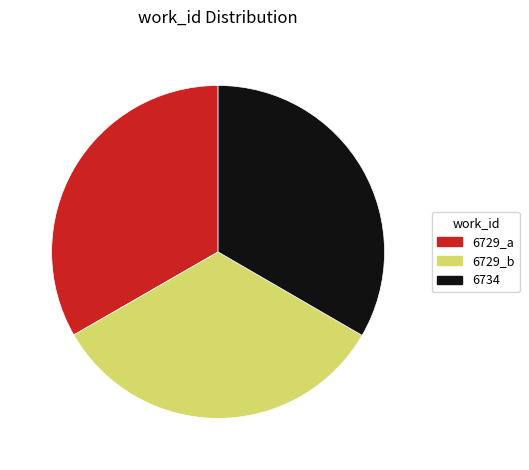

Is the sum of 6729_b and 6734 greater than half?

Yes